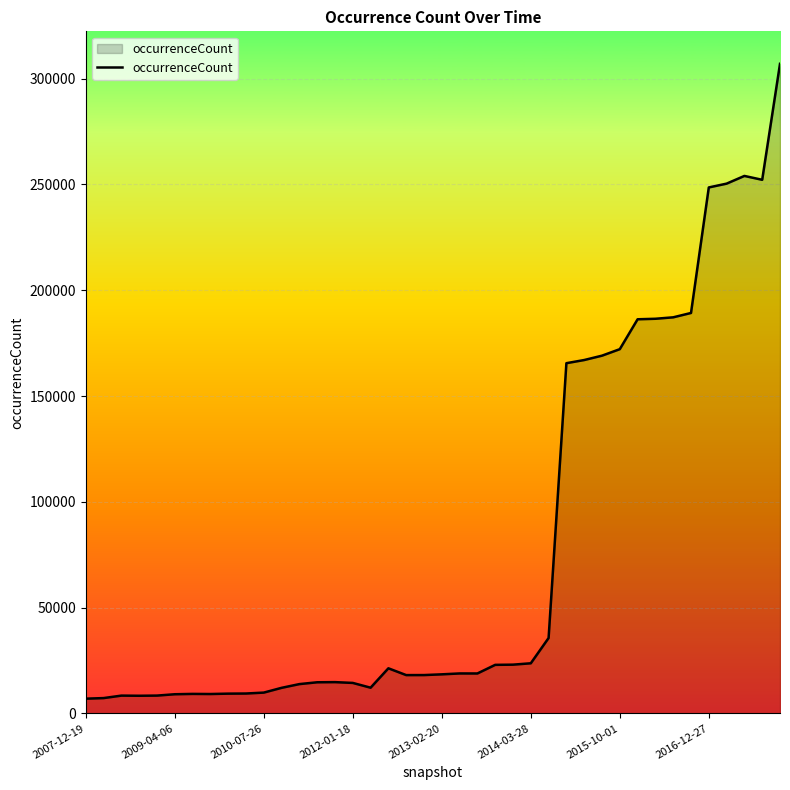

What is the minimum value shown in the chart?

6978